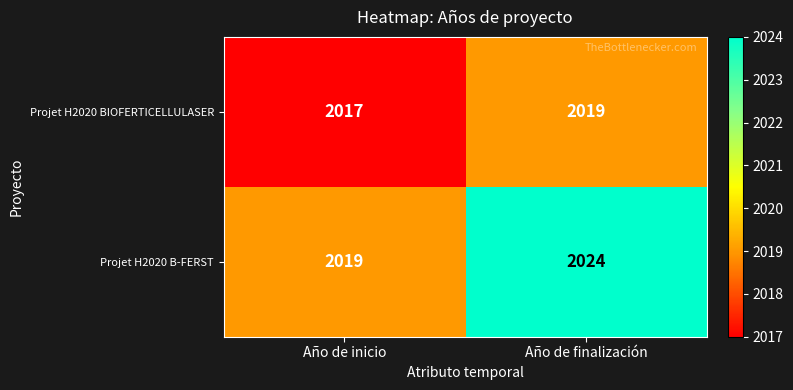

Reading right to left, transcribe all the data shown in this chart.

Projet H2020 BIOFERTICELLULASER: Año de finalización=2019	Año de inicio=2017
Projet H2020 B-FERST: Año de finalización=2024	Año de inicio=2019